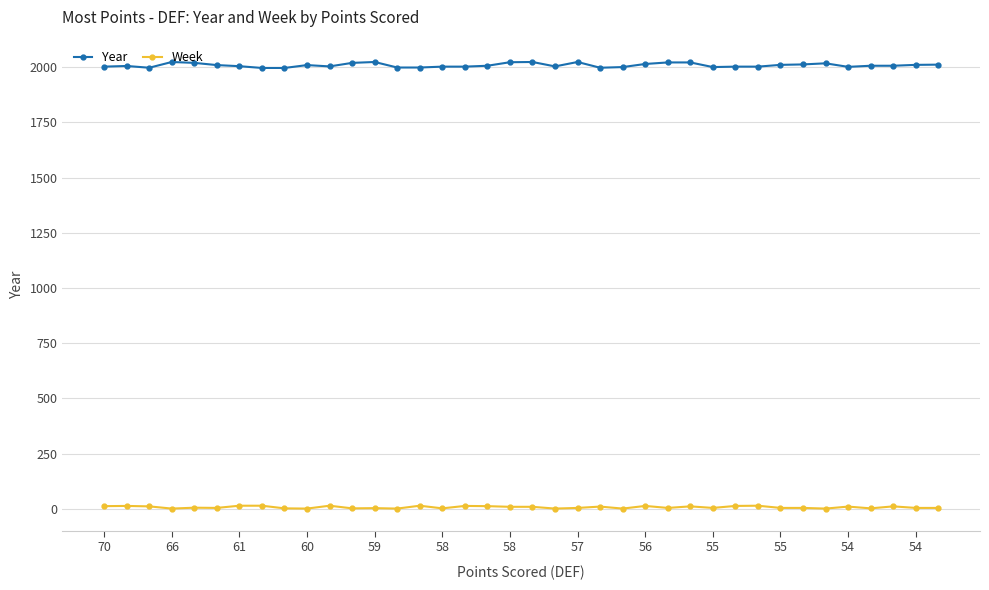

Which series has the largest range (max minus min)?

Year